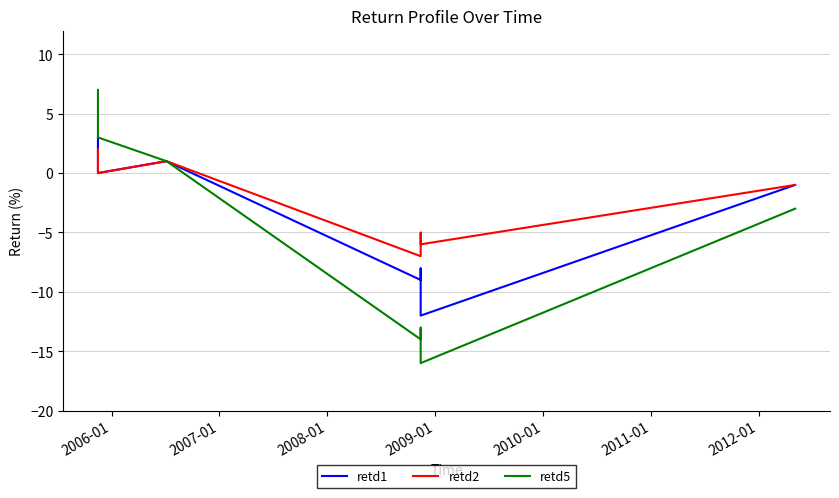

Does the chart display data point markers on the line(s)?

No